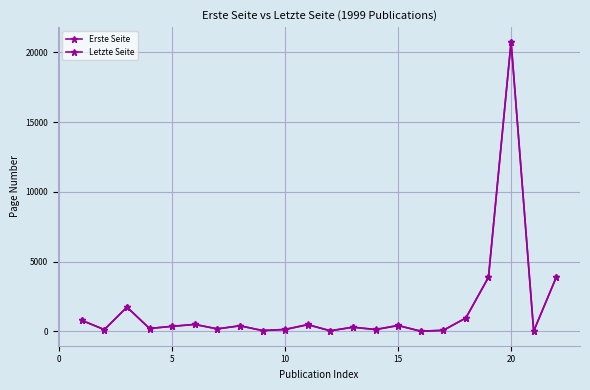

What is the value of the Letzte Seite point at the 17th from the left?

68